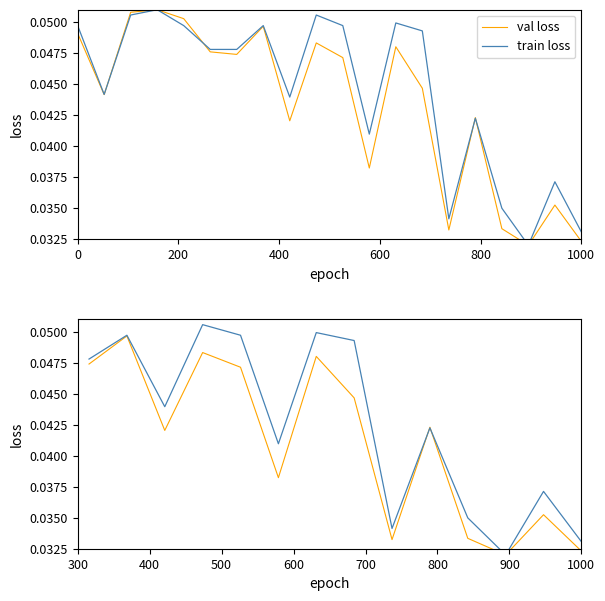

True or false: train loss has more than 1 interior local peaks.

True